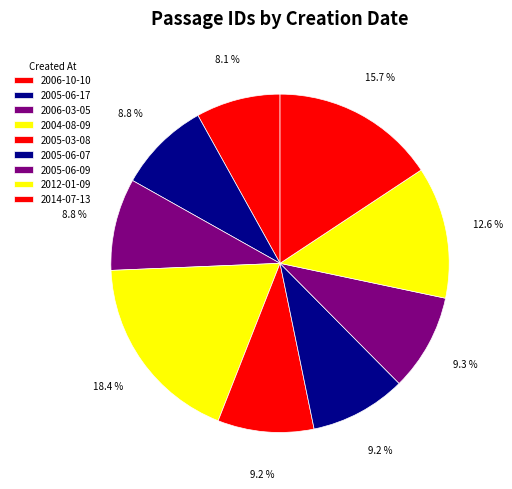

Does 2005-03-08 account for over 50% of the chart?

No